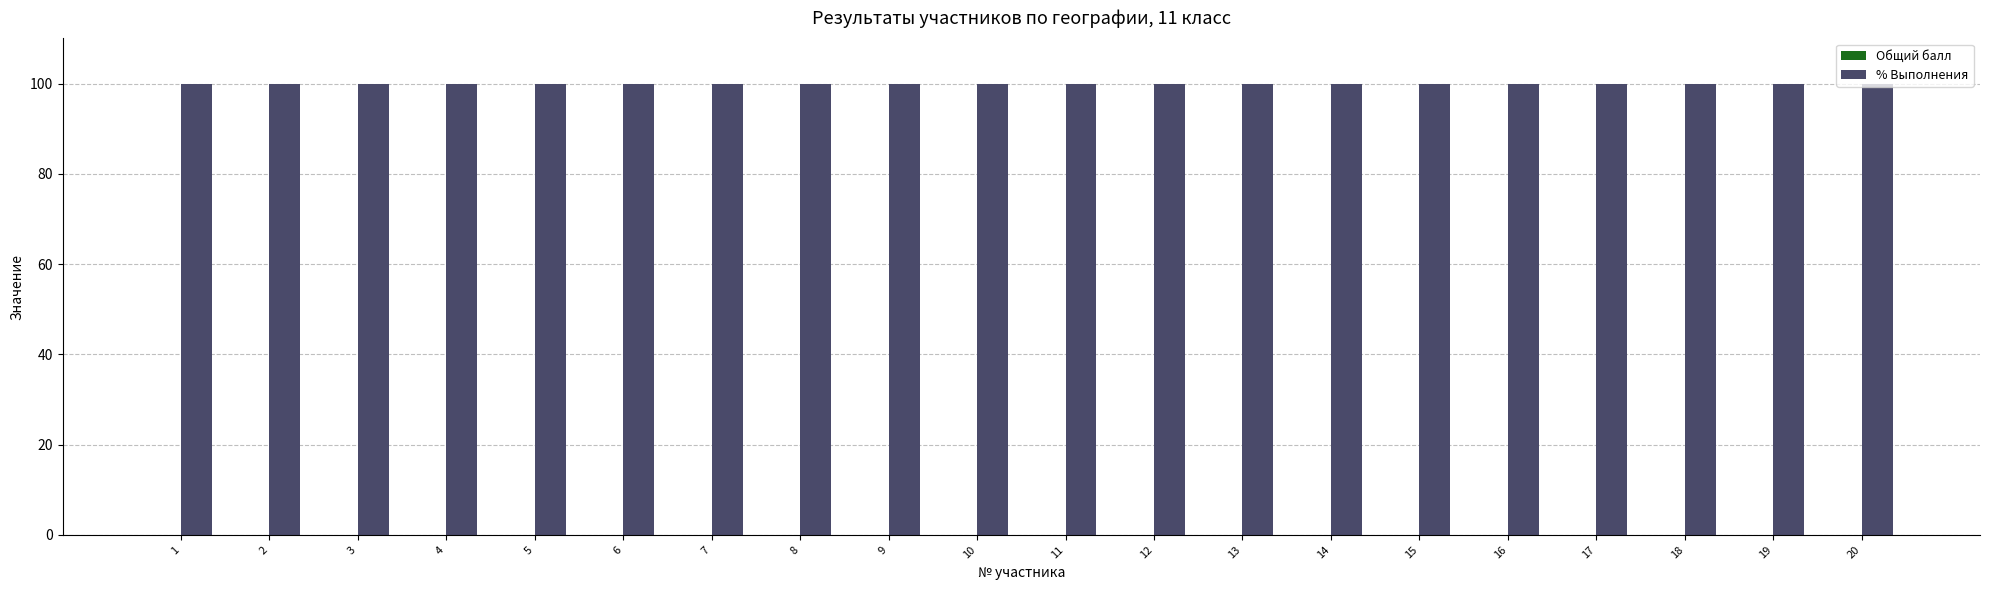

Where is % Выполнения nearest to the value 100?

1